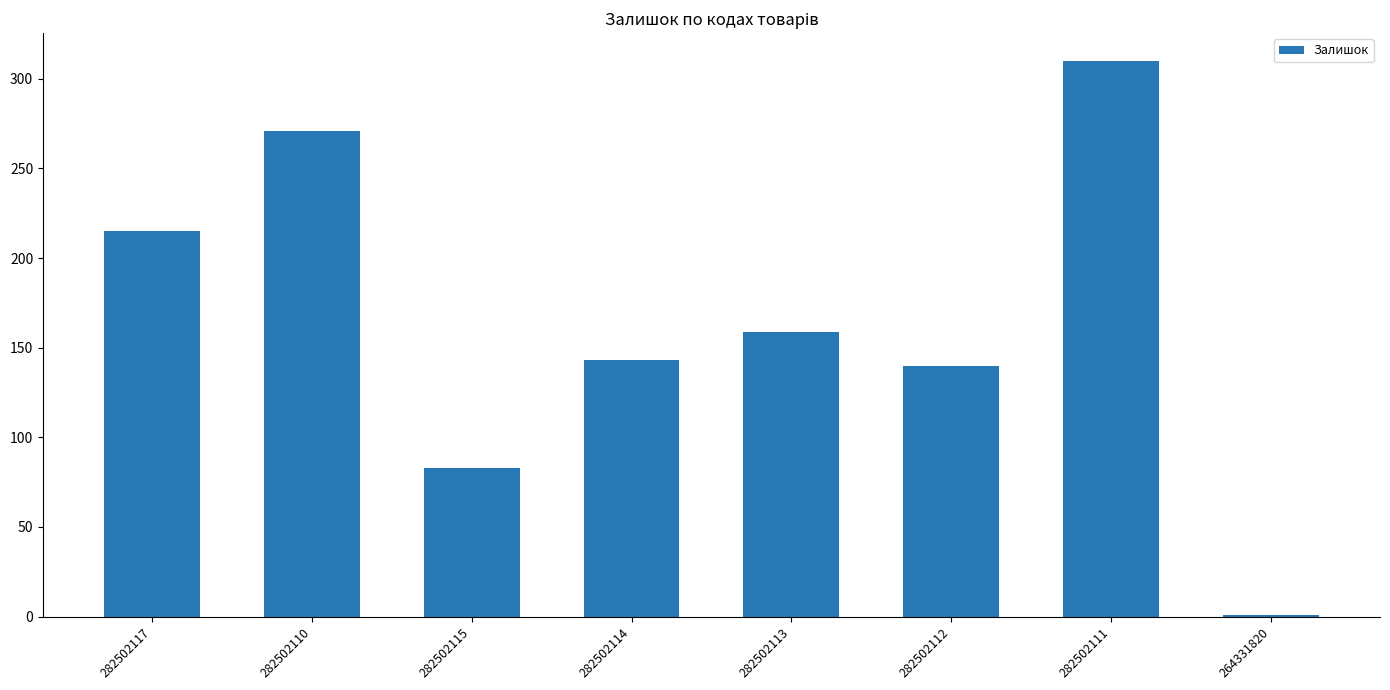

Approximately how many times larger is the value at 282502111 compared to 282502112?

2.2